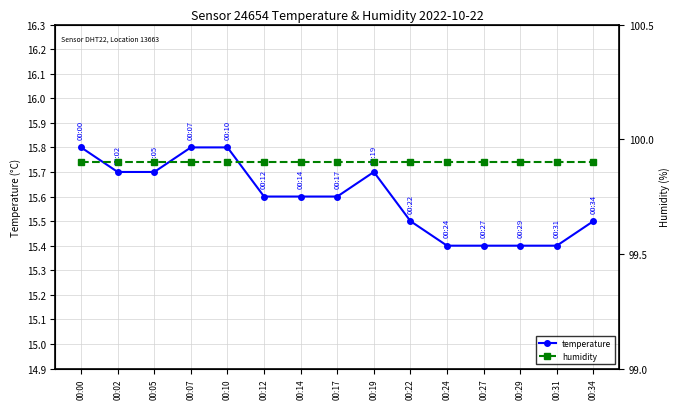

What is the approximate value of temperature at 00:12?

15.6